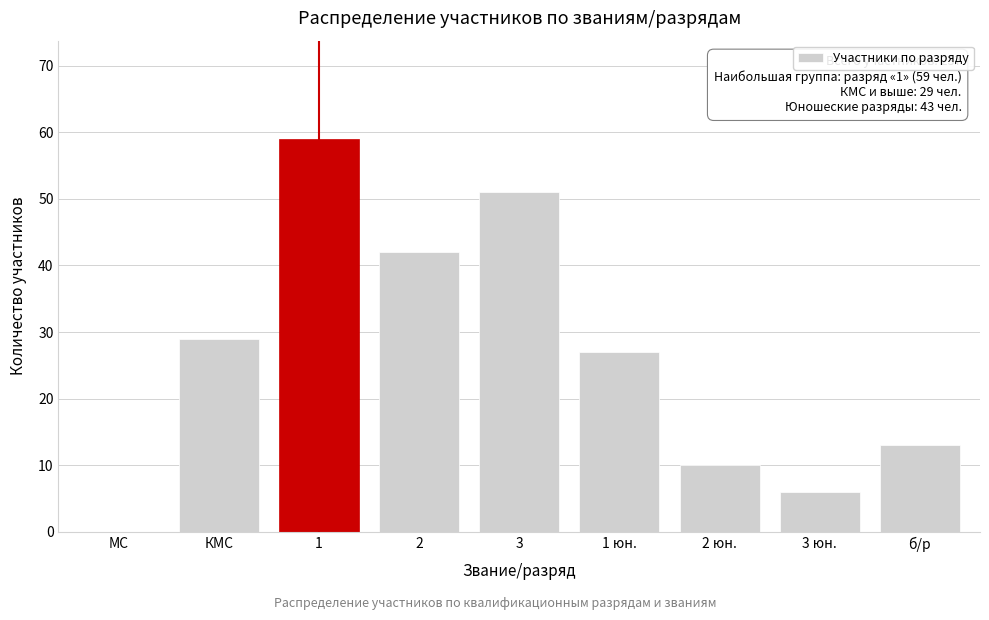

Reading right to left, list all the values displayed in this chart.

б/р=13	3 юн.=6	2 юн.=10	1 юн.=27	3=51	2=42	1=59	КМС=29	МС=0